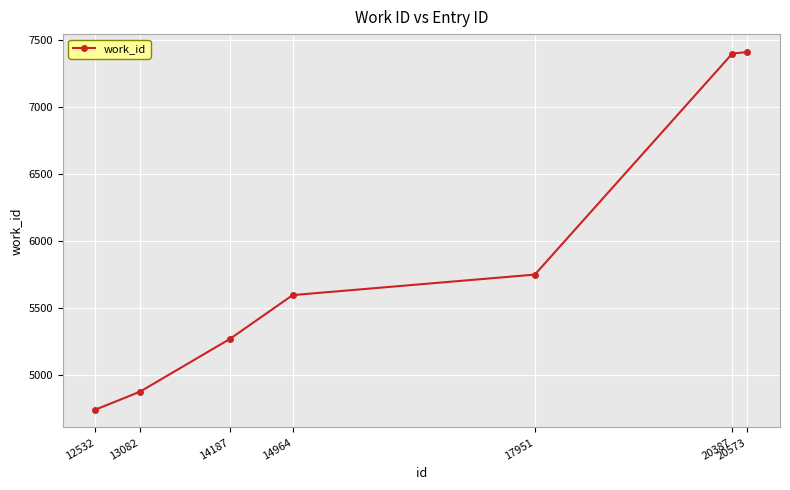

True or false: there are more than 2 points higher than both neighbors.

False